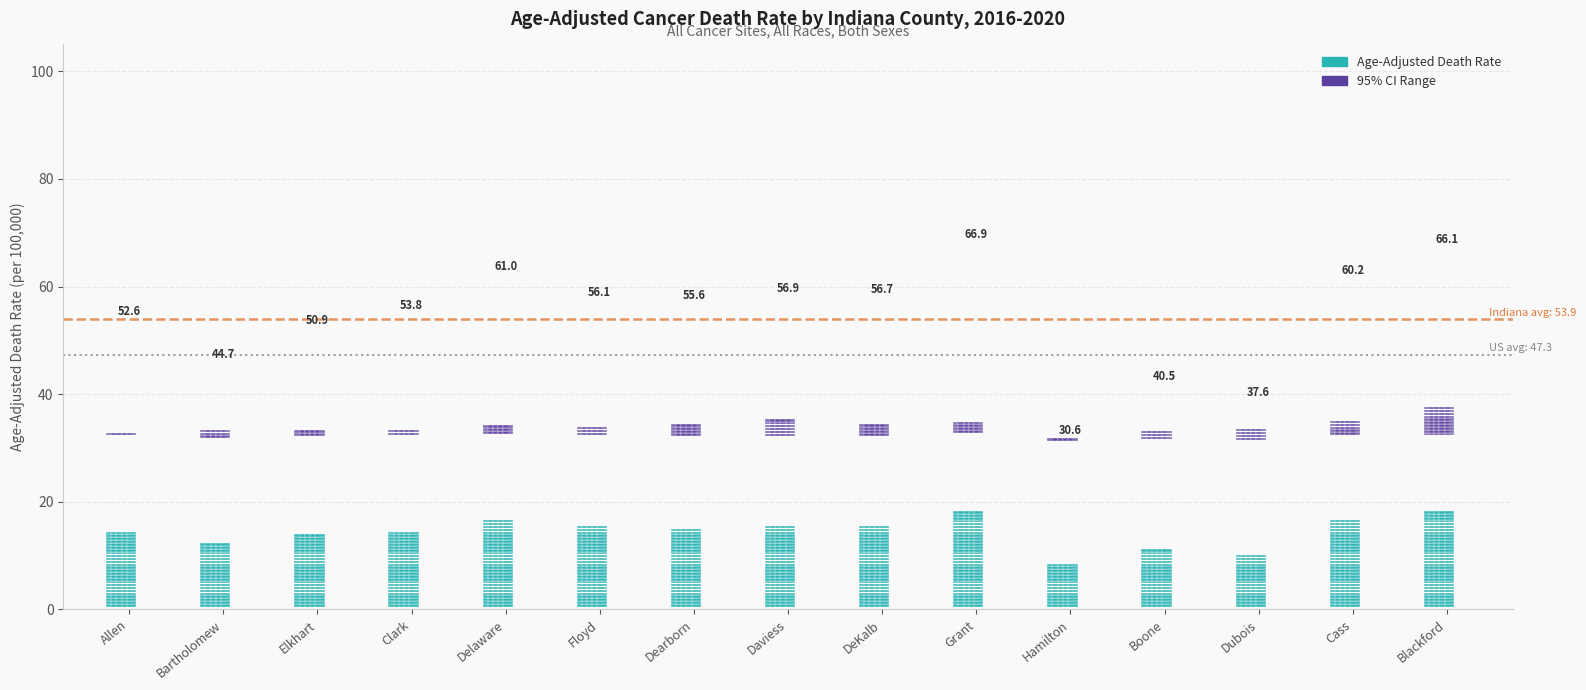

Count the number of categories in the chart.

15